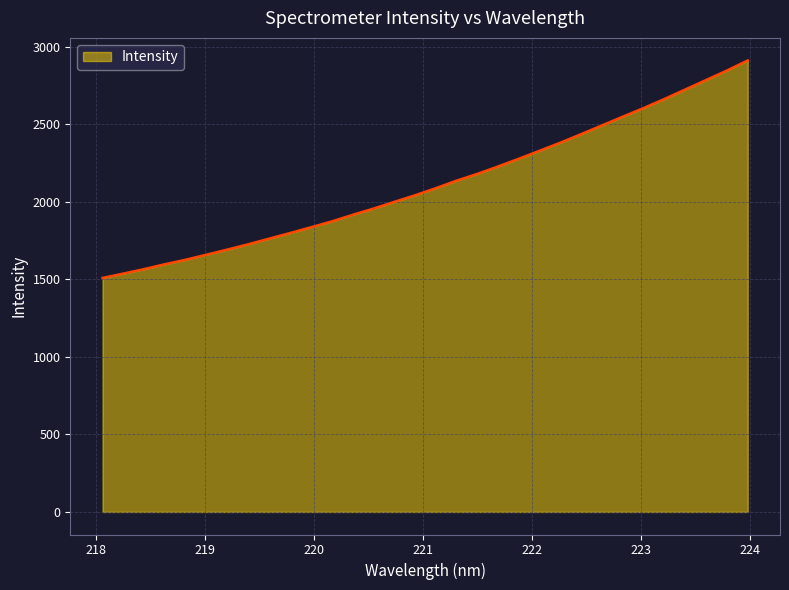

What is the minimum value shown in the chart?

1509.4